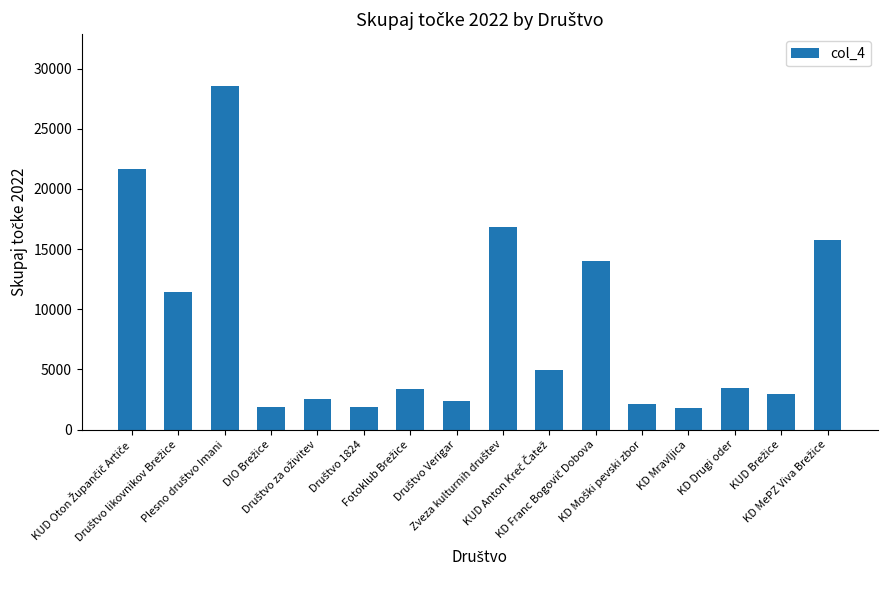

What is the smallest value displayed?

1800.0